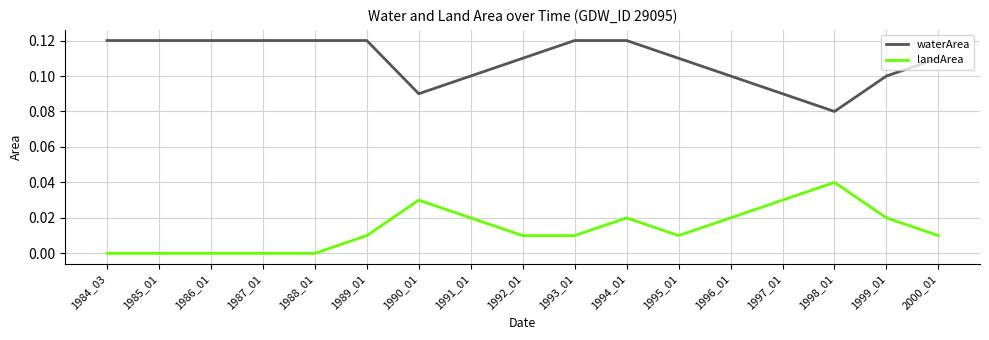

True or false: waterArea has a value of 0.1 at 1994_01.

True